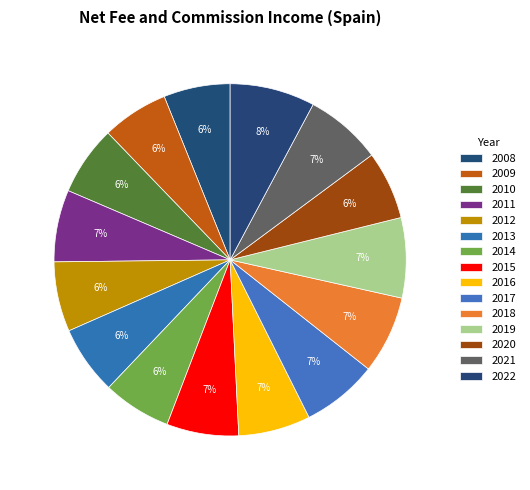

How many slices are in this pie chart?

15